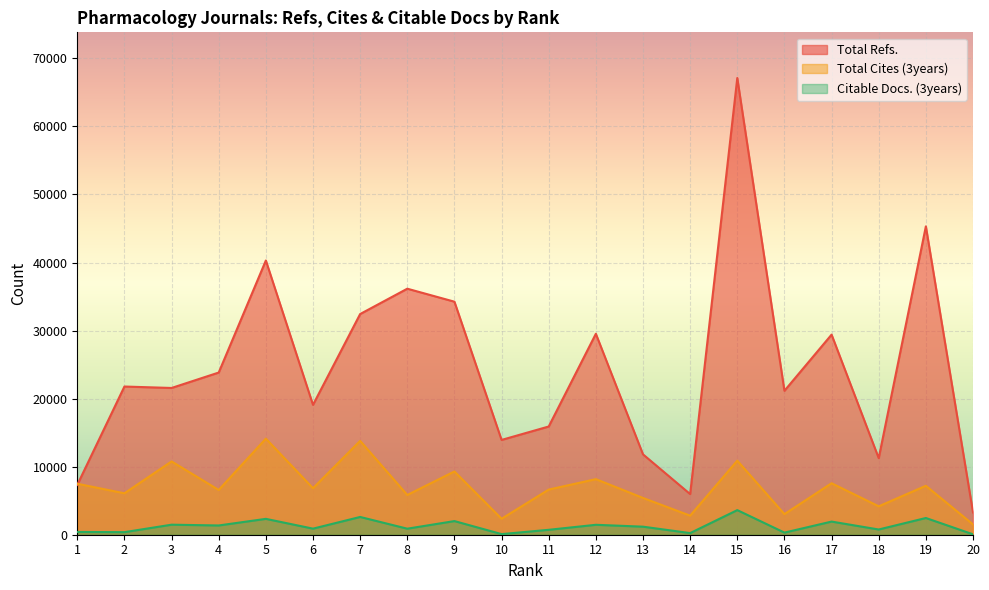

After their last crossing, which series has the higher values: Total Refs. or Total Cites (3years)?

Total Refs.